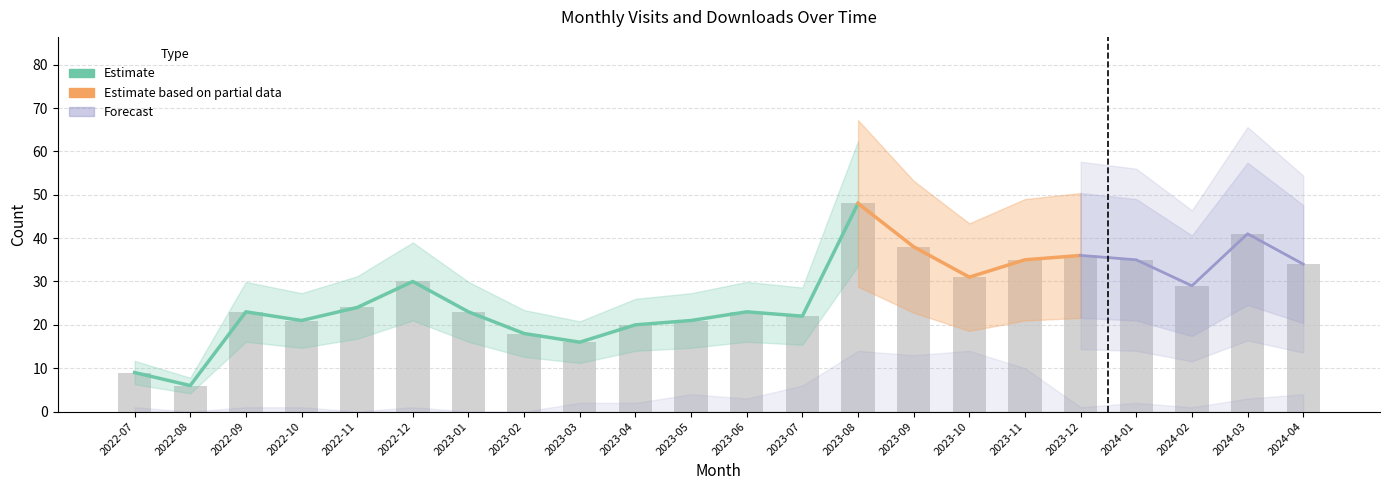

Reading left to right, what are all the values shown in this chart?

9	6	23	21	24	30	23	18	16	20	21	23	22	48	38	31	35	36	35	29	41	34